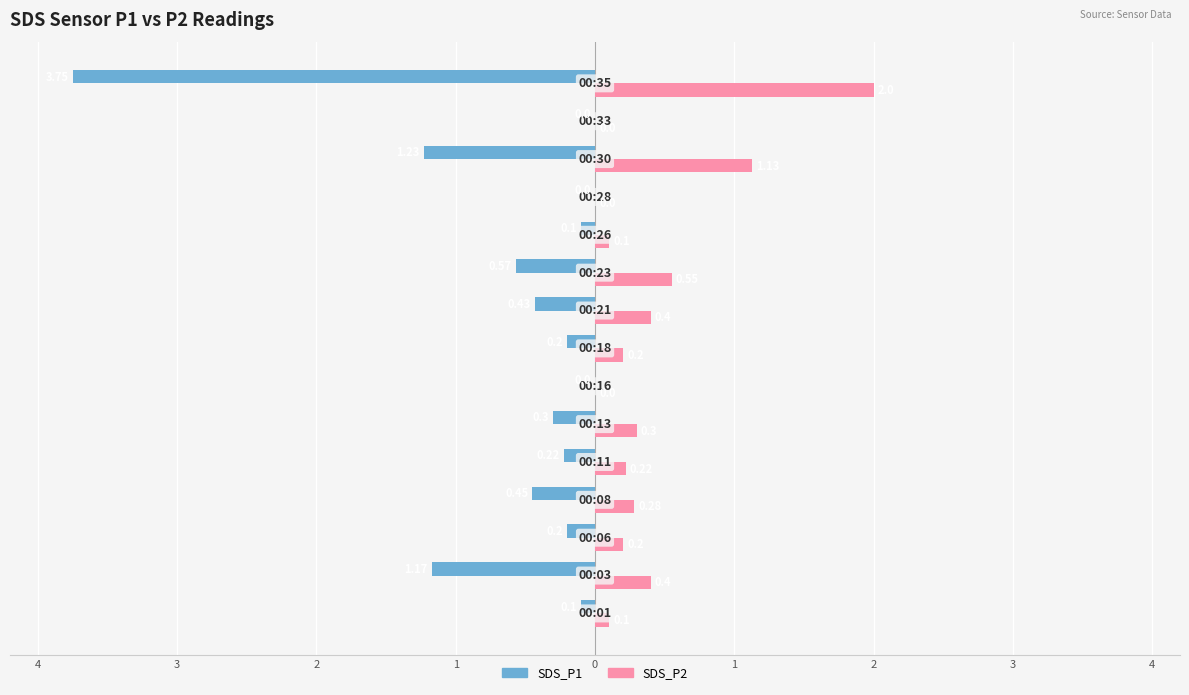

What are all the series names shown in the legend?

SDS_P1, SDS_P2